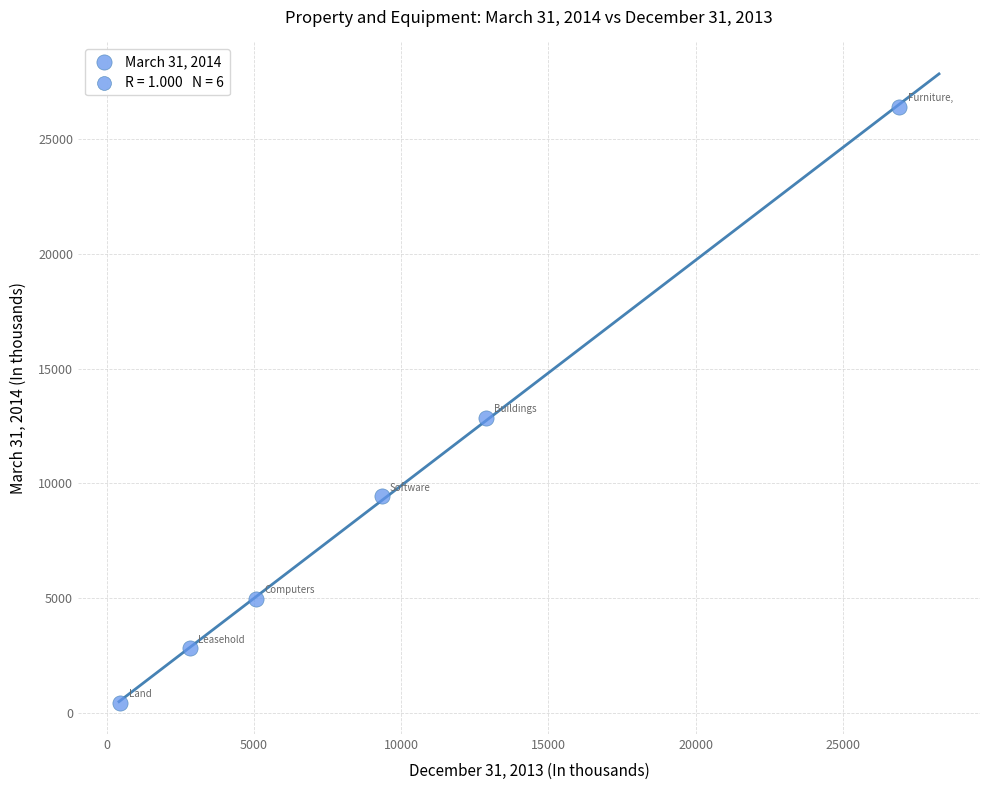

What is the average X value?

9579